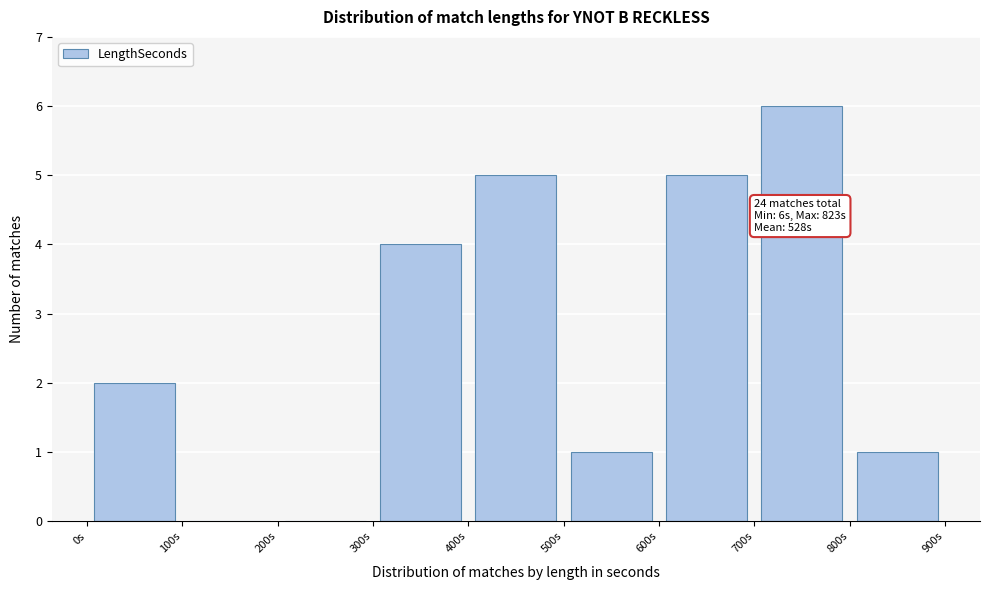

Which range on the x-axis has the tallest bar?

700 to 800